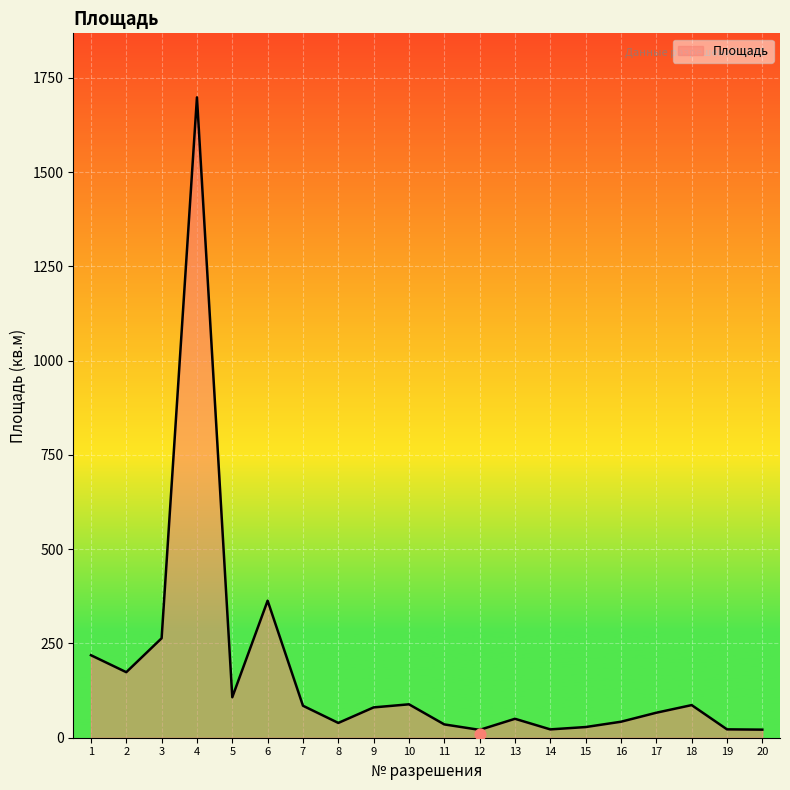

The value of Площадь at 7 is 84.8. True or false?

True